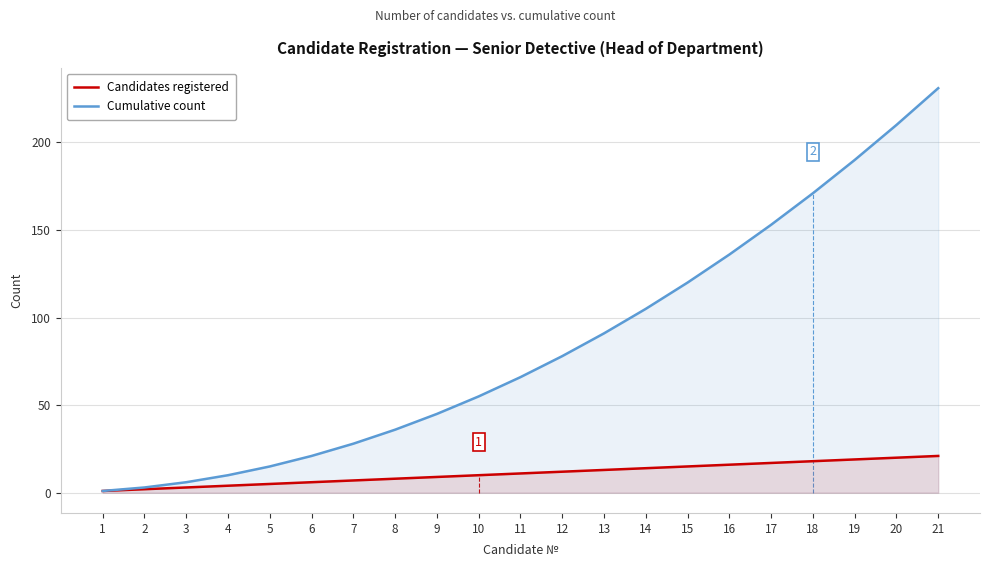

True or false: Candidates registered and Cumulative count cross at least once.

False